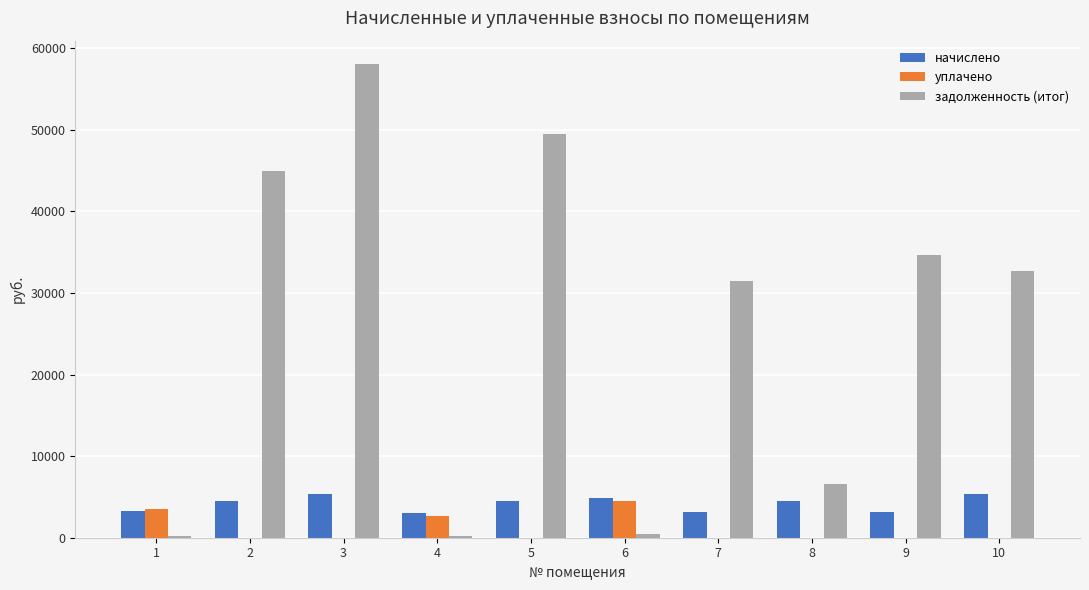

What is the greatest value displayed?

58031.0